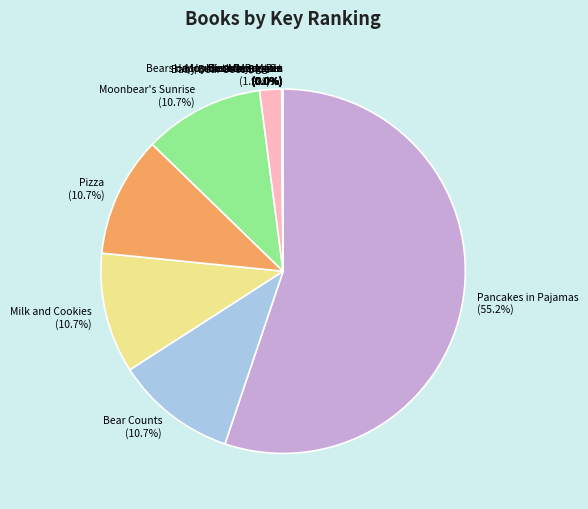

Which slice represents more than half of the pie?

Pancakes in Pajamas